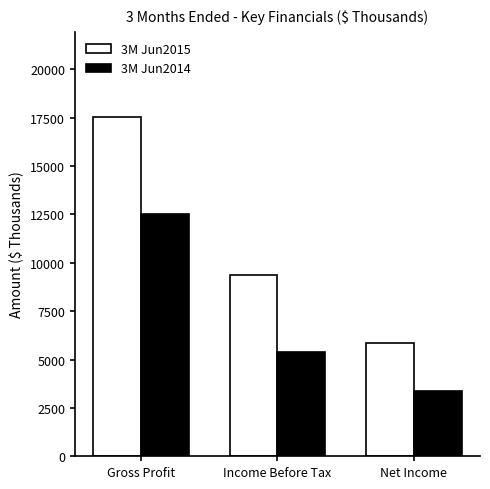

How many values in the 3M Jun2014 series are below 5365?

1